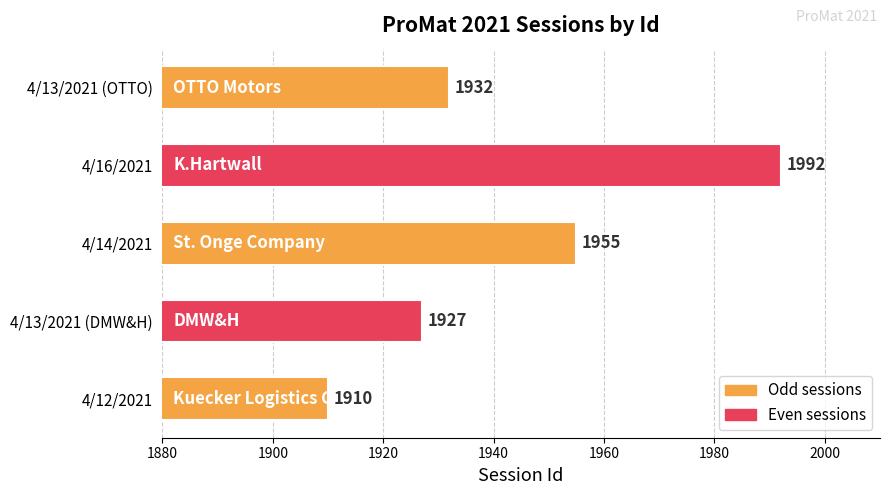

Rank the categories by value from lowest to highest.

4/12/2021, 4/13/2021 (DMW&H), 4/13/2021 (OTTO), 4/14/2021, 4/16/2021